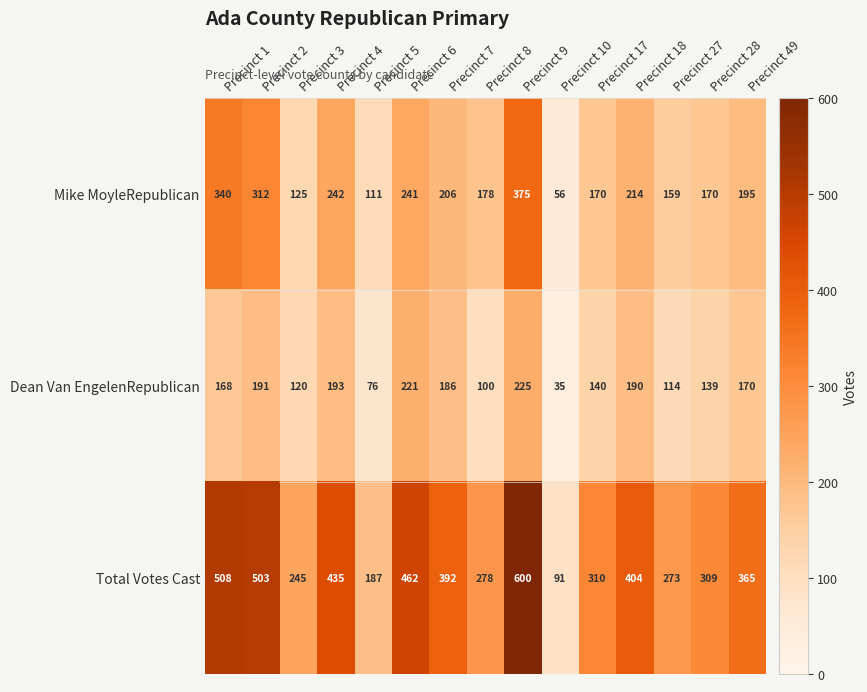

Rank the series by their average value, from lowest to highest.

Dean Van EngelenRepublican, Mike MoyleRepublican, Total Votes Cast